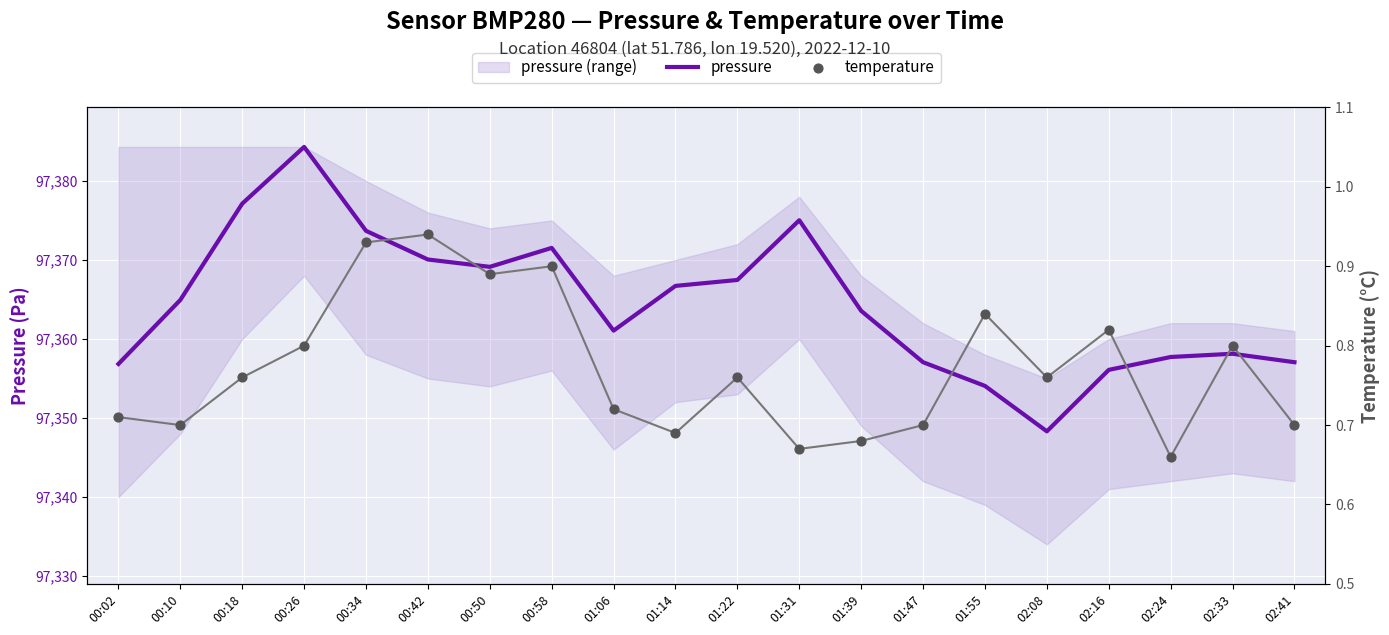

At which label does pressure reach its peak?

00:26